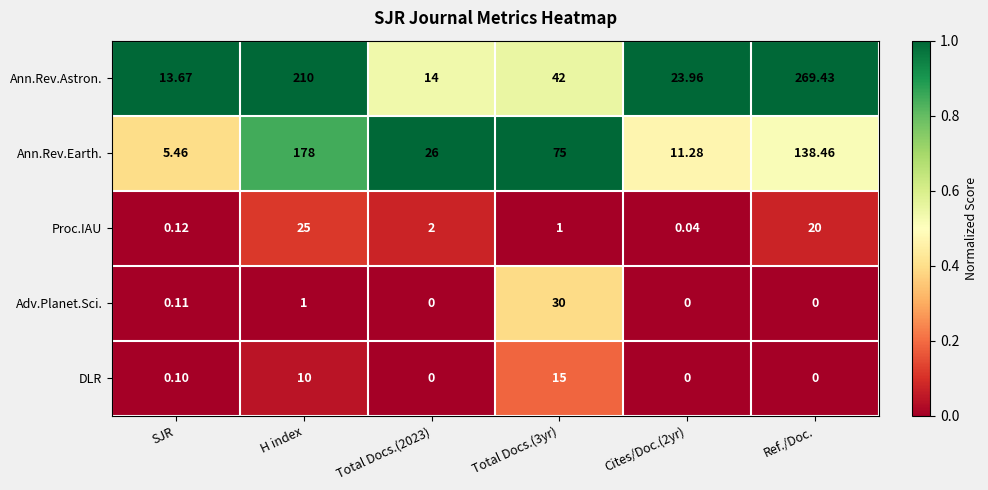

How many data points in Ann.Rev.Astron. are less than 42?

3